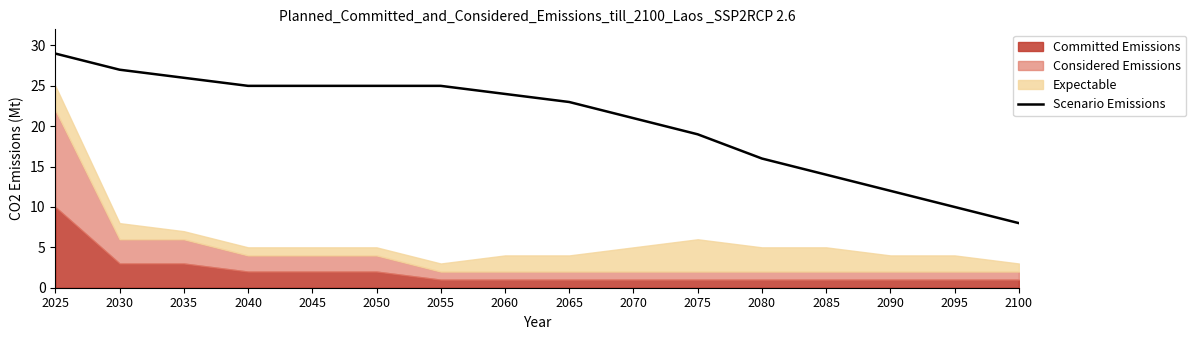

What is the value of the 15th point from the left?

10